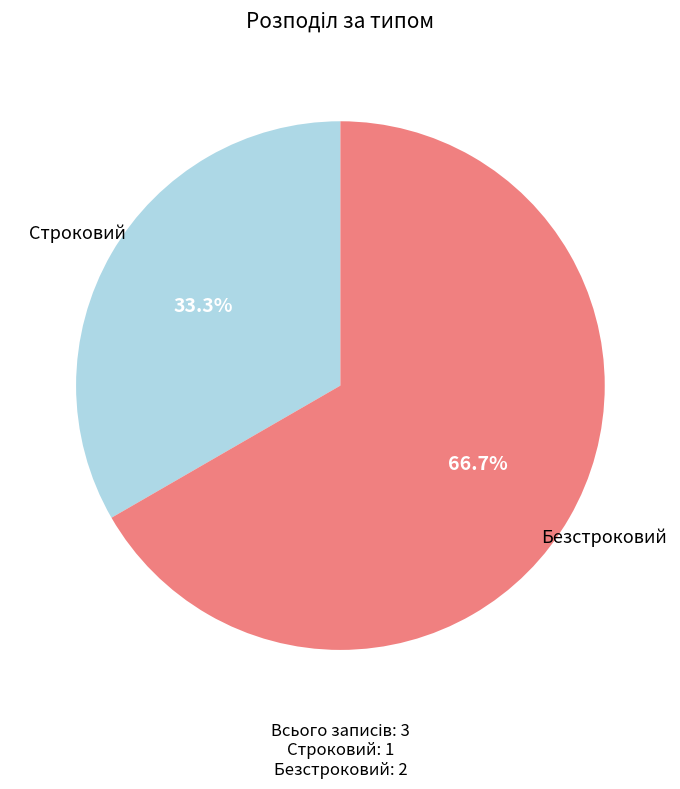

Count the number of slices in the pie.

2